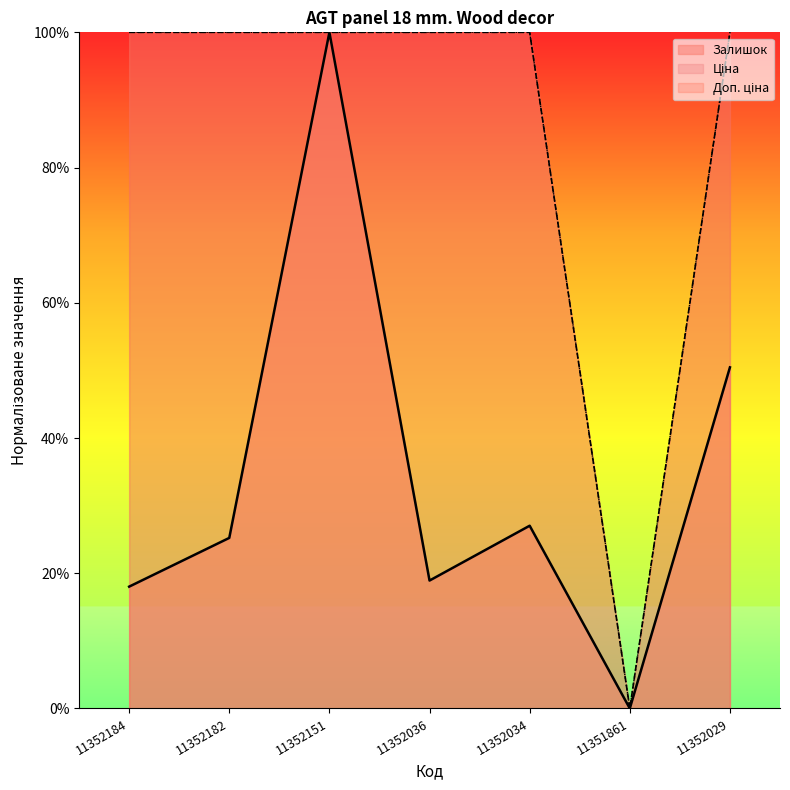

Between 11352184 and 11352036, which is larger?

11352036